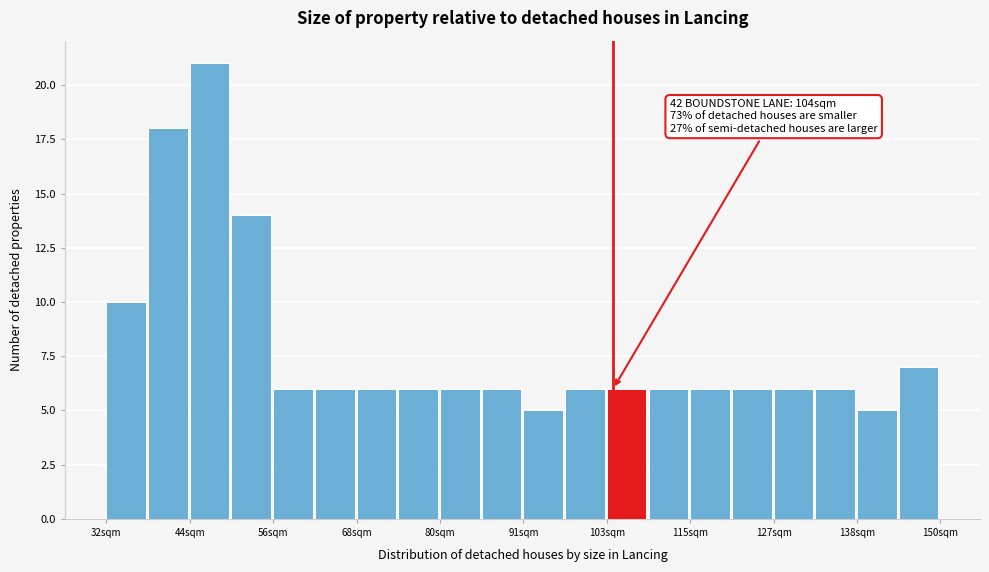

Read against the x-axis, roughly where is the centre of the tallest bar?

46